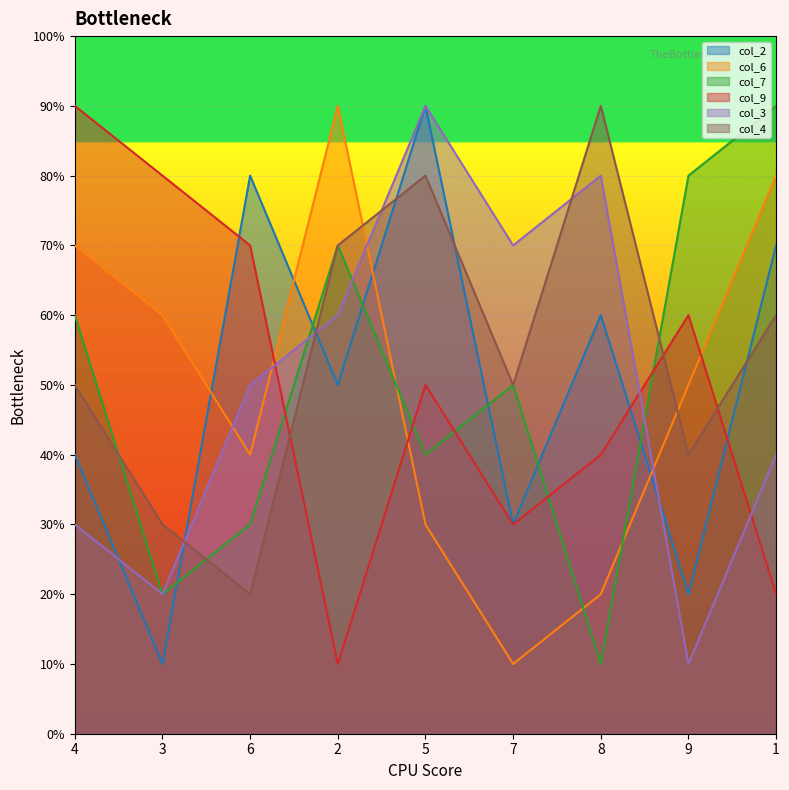

Count the col_2 values in the range 3 to 7.

5